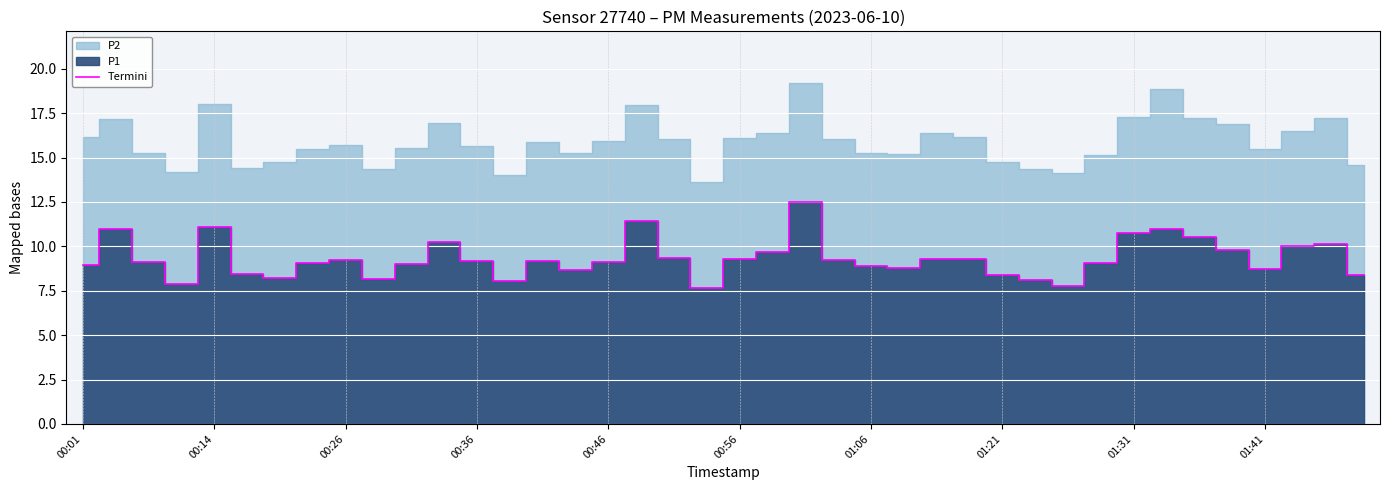

Read the value at 17.

11.4